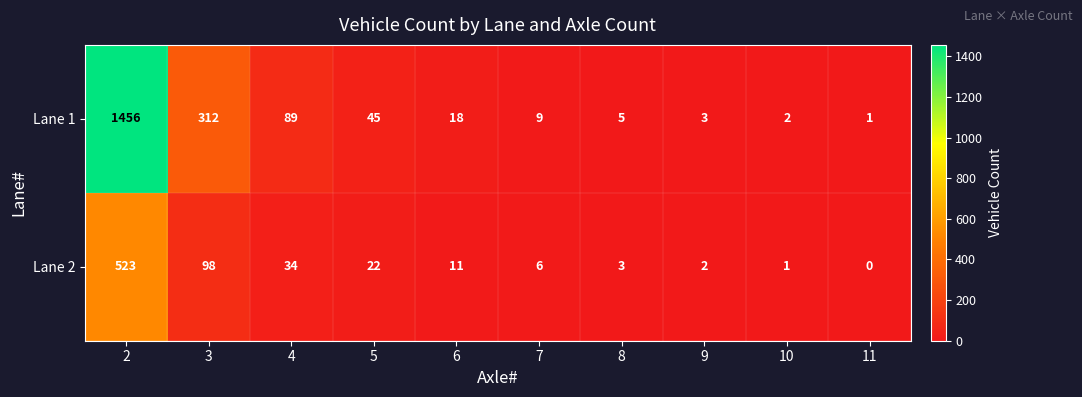

Reading left to right, extract all data points from this chart.

Lane 1: 2=1456	3=312	4=89	5=45	6=18	7=9	8=5	9=3	10=2	11=1
Lane 2: 2=523	3=98	4=34	5=22	6=11	7=6	8=3	9=2	10=1	11=0